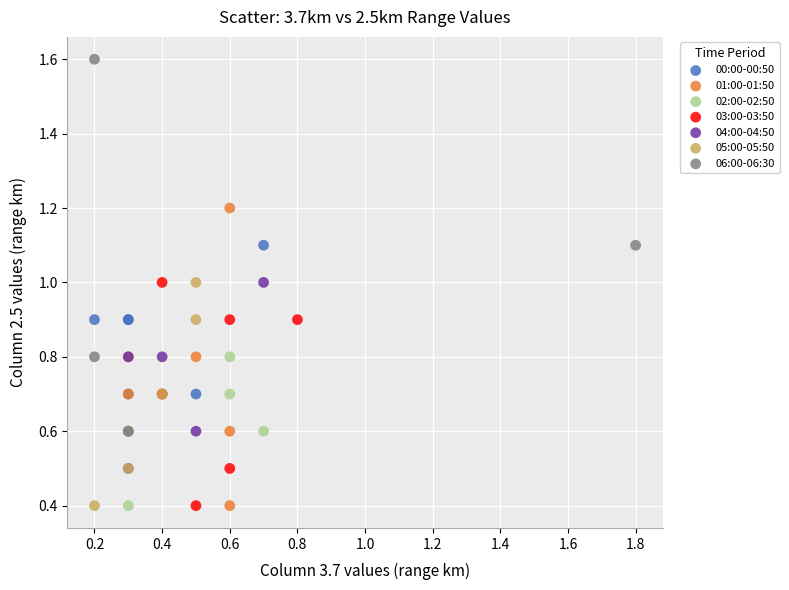

Which series reaches the maximum Y coordinate?

06:00-06:30